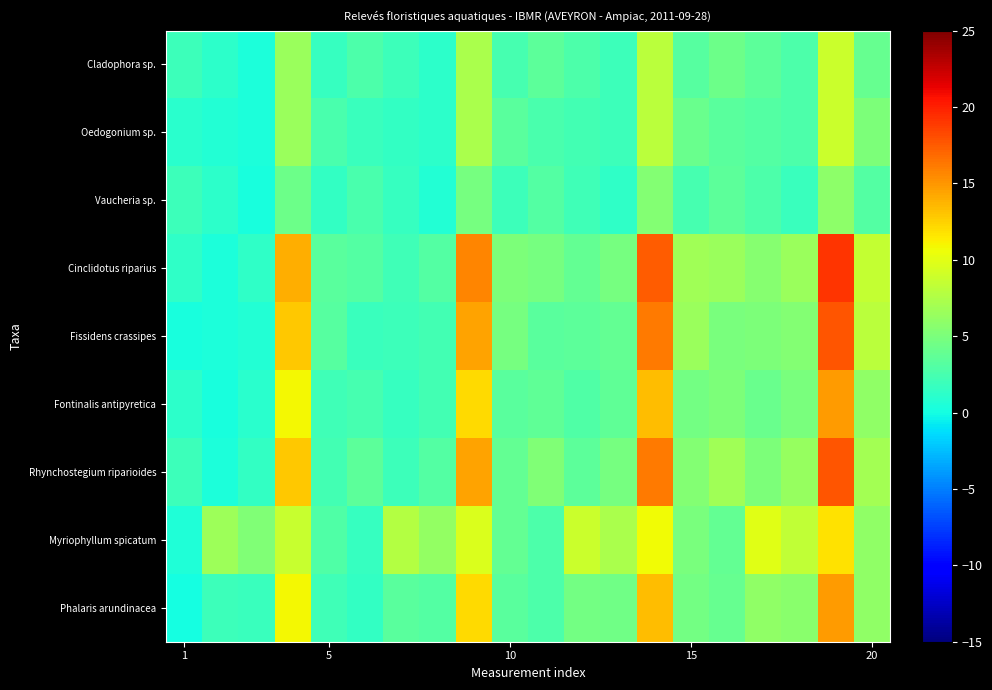

At how many categories does at least one series exceed 9?

5